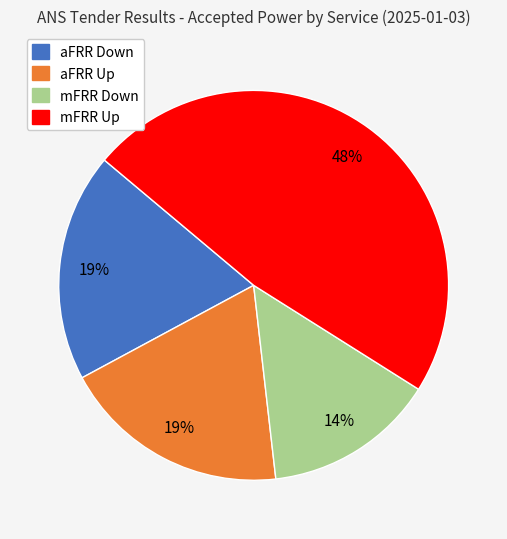

What is the largest slice in the pie chart?

mFRR Up